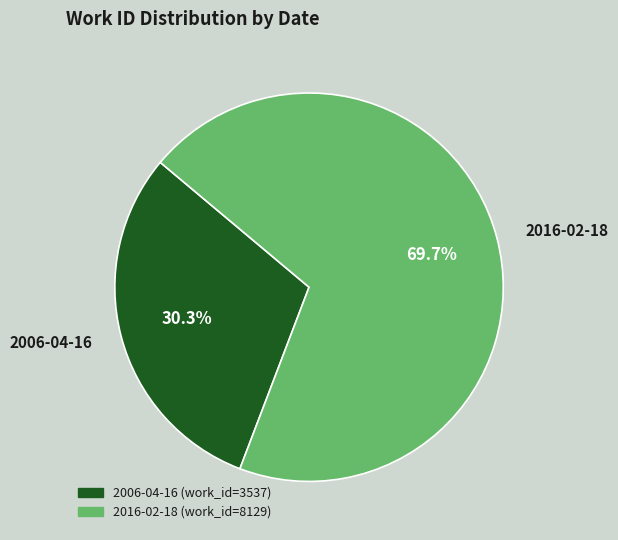

What is the total percentage of 2016-02-18 and 2006-04-16?

100.0%